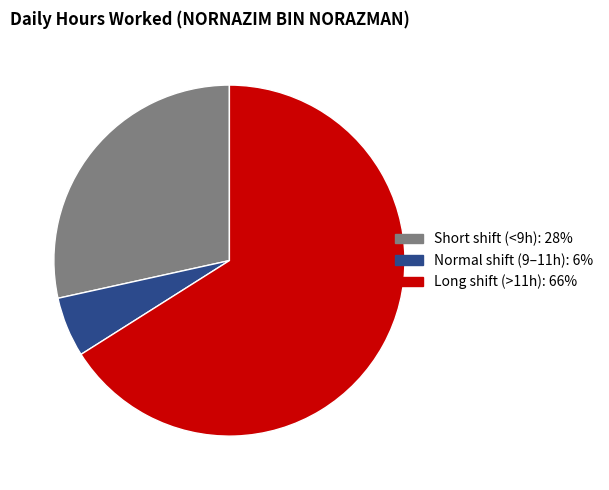

Count the number of slices in the pie.

3